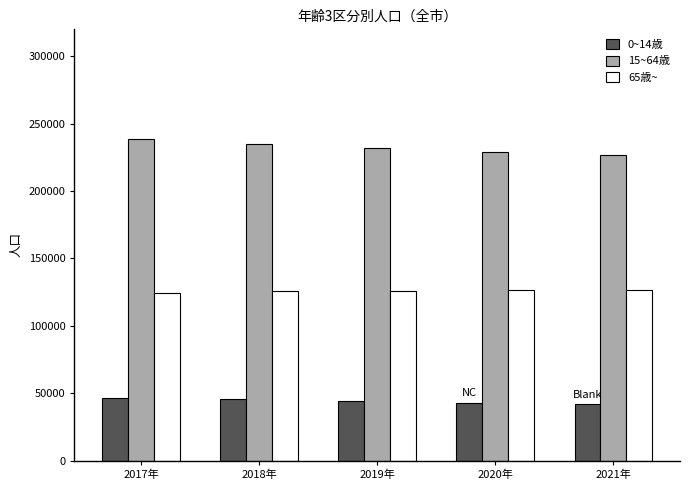

Does the chart contain any negative values?

No